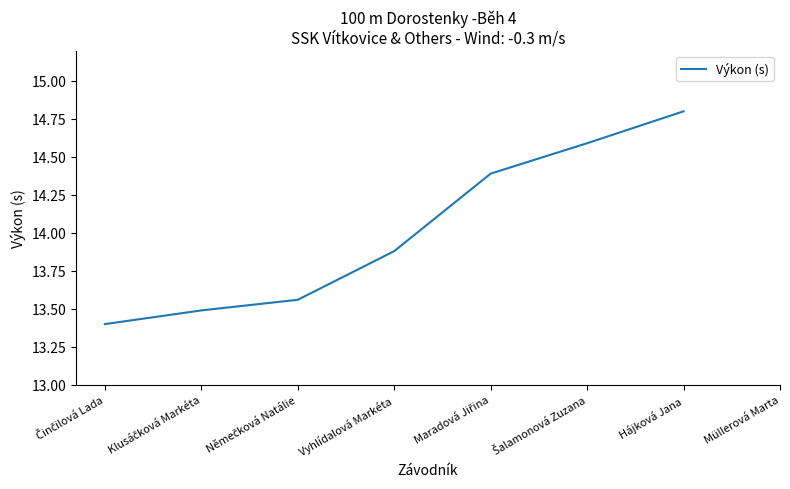

At which label is the value closest to 14?

Vyhlídalová Markéta